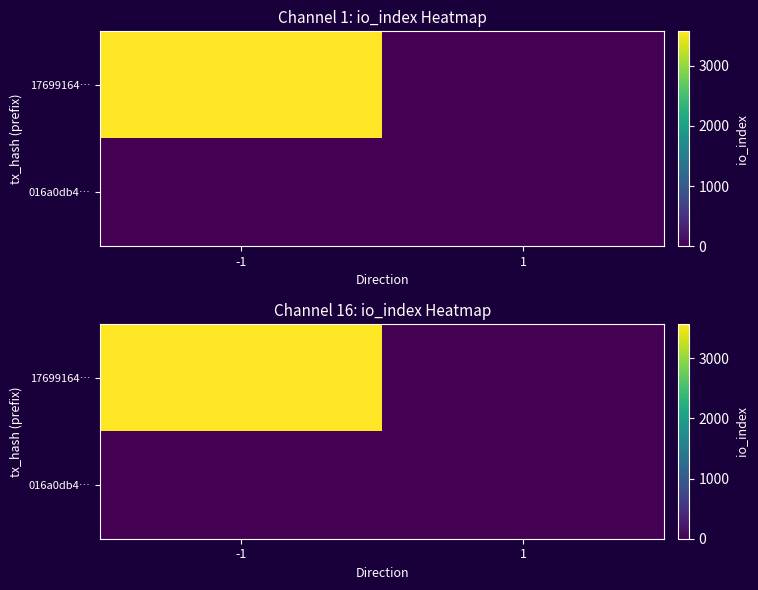

Which category has the lowest value across all series?

1